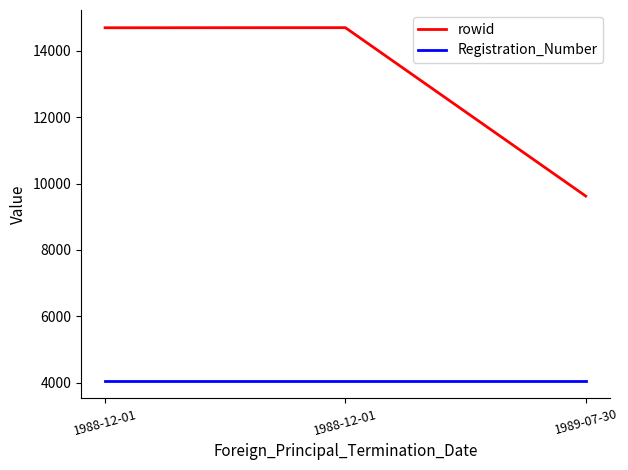

Where is Registration_Number nearest to the value 4062?

1988-12-01